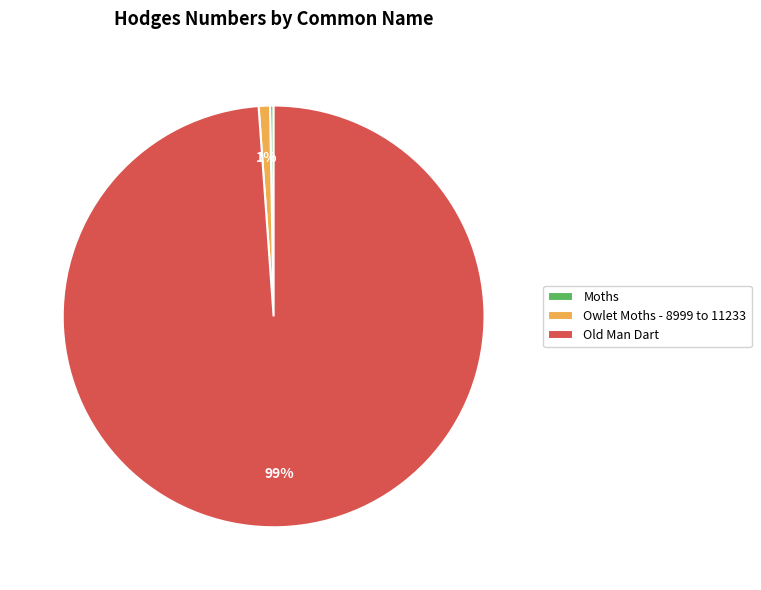

To the nearest percent, what is the difference between the largest and smallest slice percentages?

99%